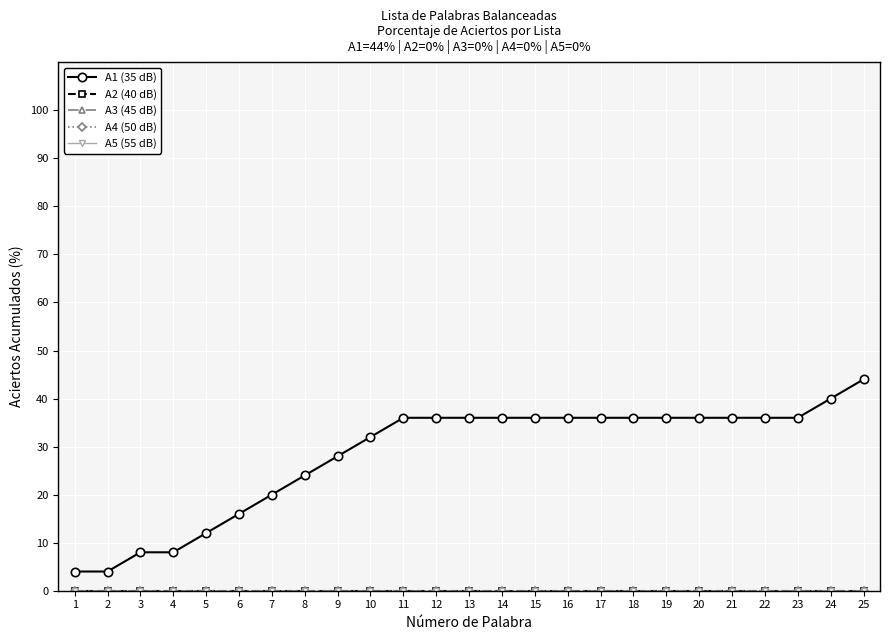

Is this an area chart (filled region under the line)?

No